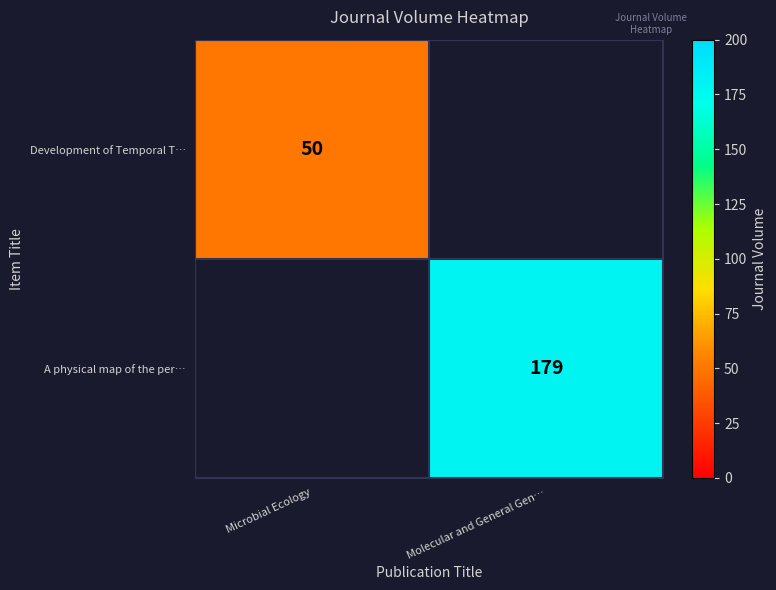

True or false: A physical map of the per… has a value of 179 at Molecular and General Gen….

True